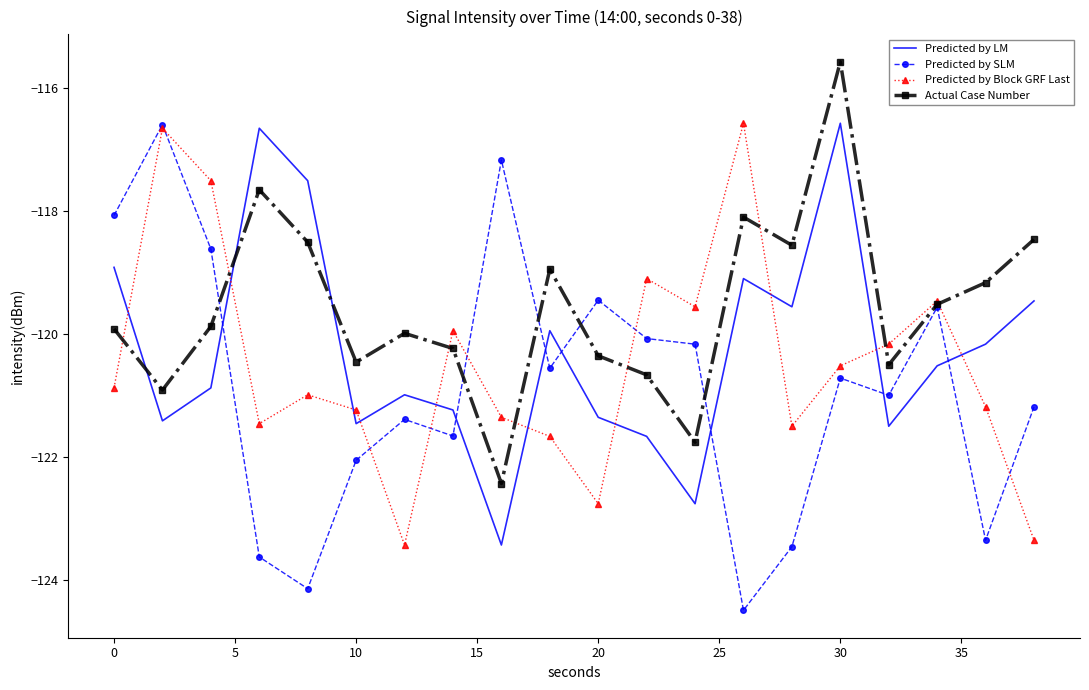

What is the maximum value for Predicted by SLM?

-116.6